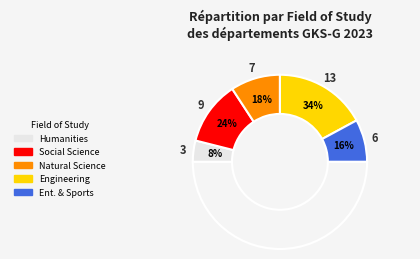

The Humanities slice represents 1% of the pie. True or false?

False